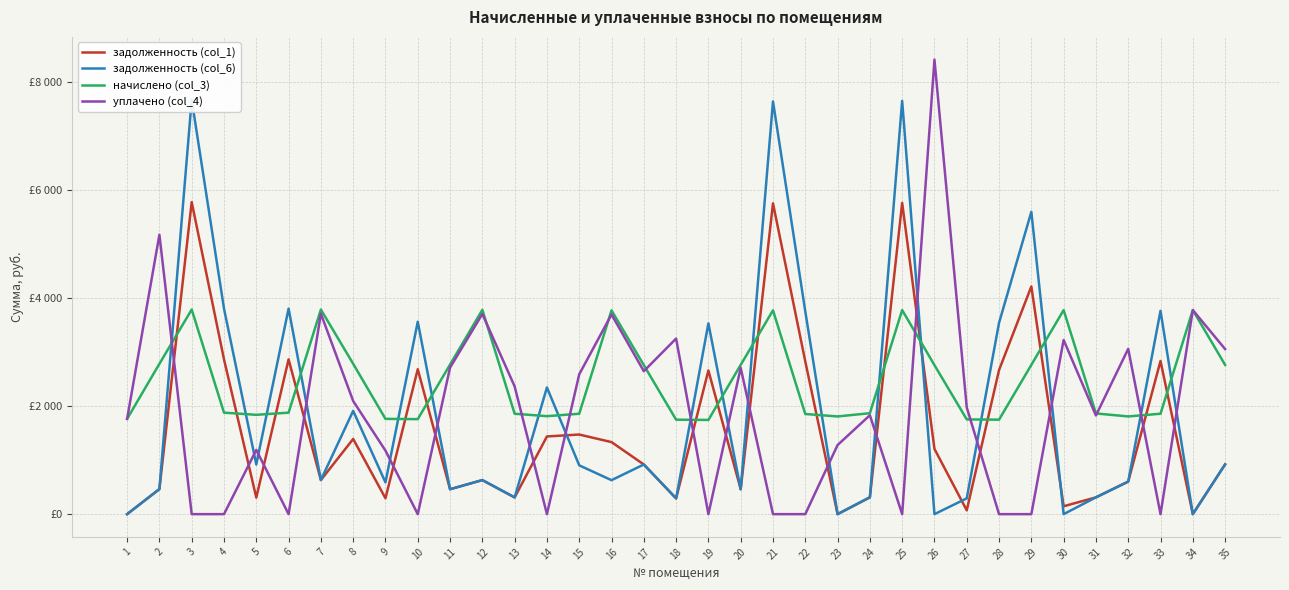

How many intersections are there between задолженность (col_1) and задолженность (col_6)?

4